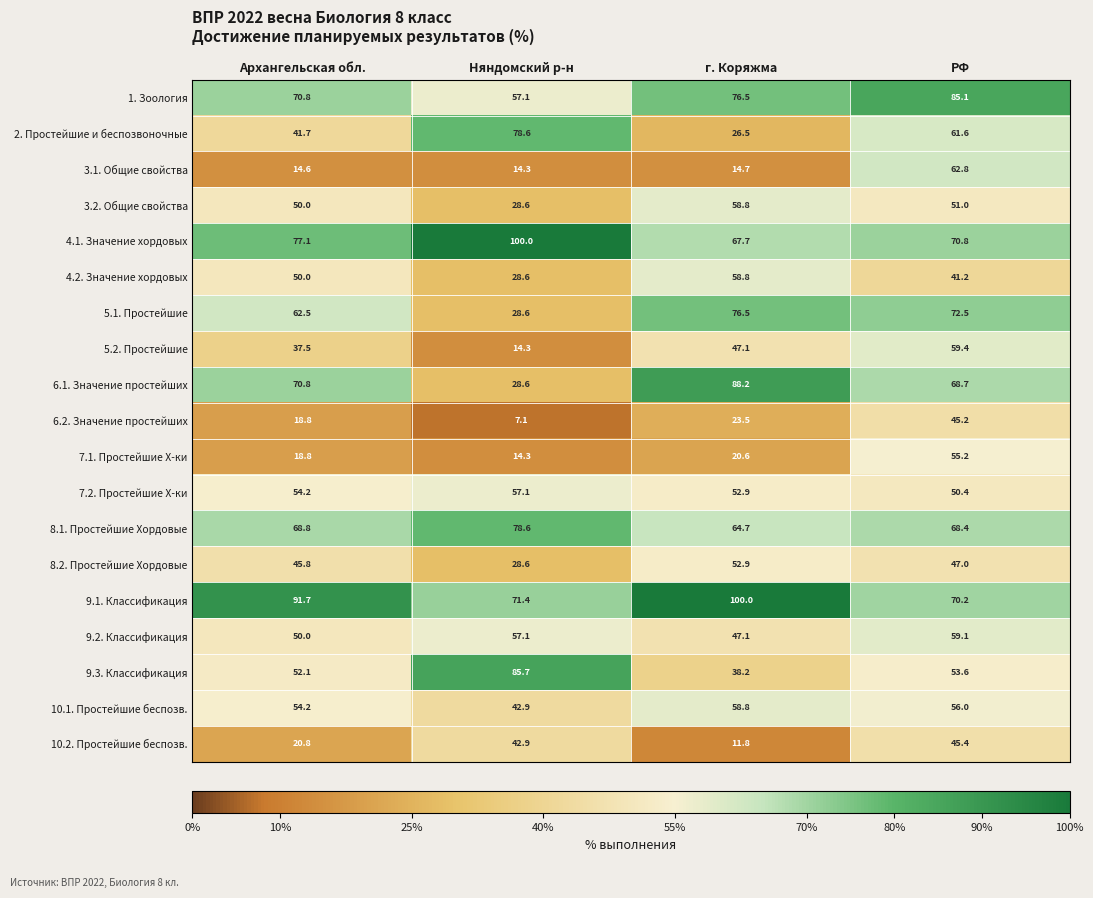

Between Архангельская обл. and г. Коряжма, which series saw the biggest shift?

6.1. Значение простейших